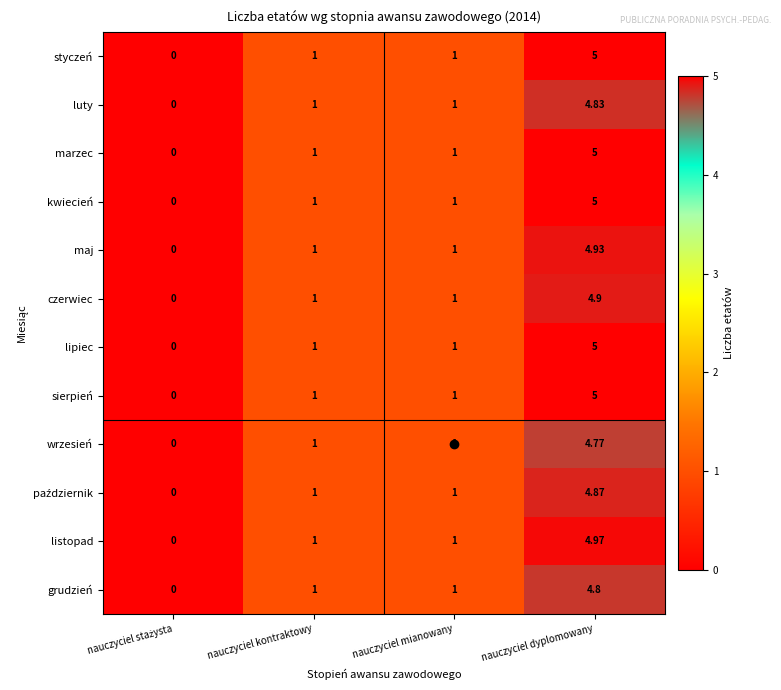

Which category has the highest value in the kwiecień series?

nauczyciel dyplomowany